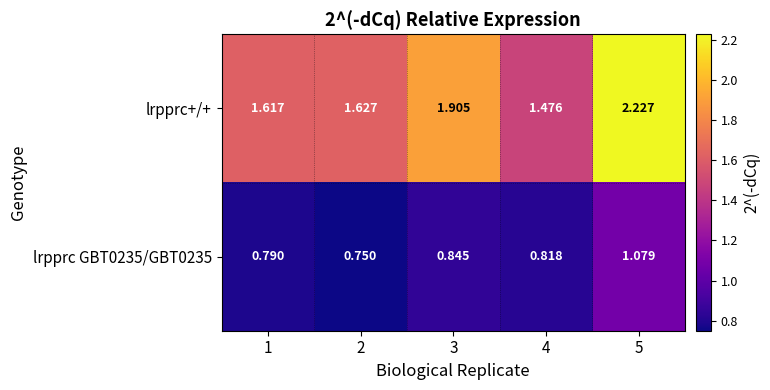

Is the value of lrpprc GBT0235/GBT0235 at 1 greater than the value of lrpprc+/+ at 5?

No